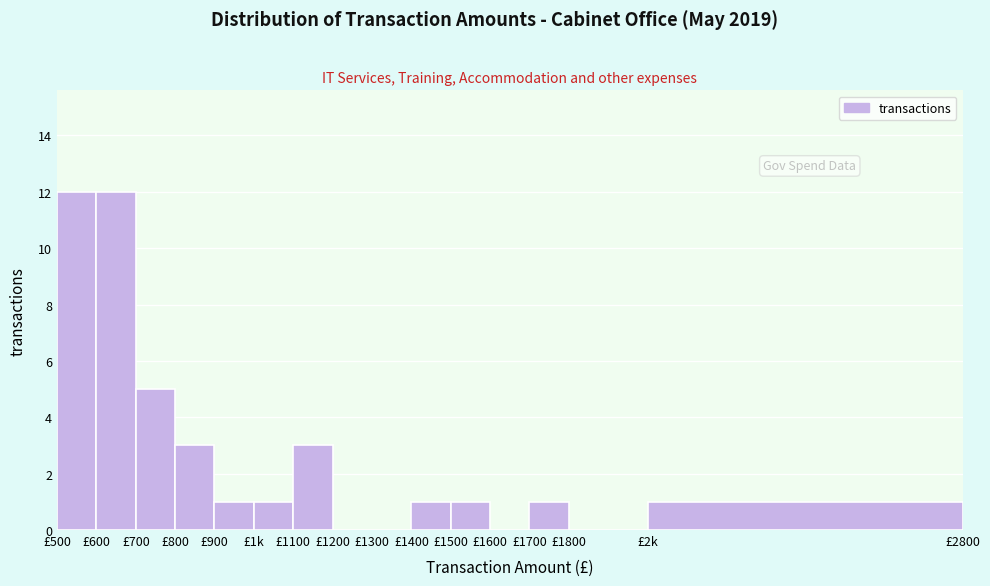

Reading right to left, what are all the values shown in this chart?

£2k=1	£1800=0	£1700=1	£1600=0	£1500=1	£1400=1	£1300=0	£1200=0	£1100=3	£1k=1	£900=1	£800=3	£700=5	£600=12	£500=12